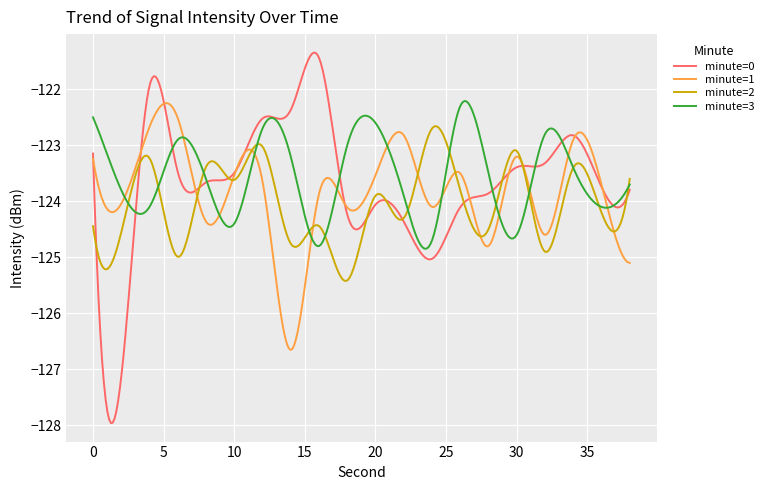

Does the chart have visible grid lines?

Yes